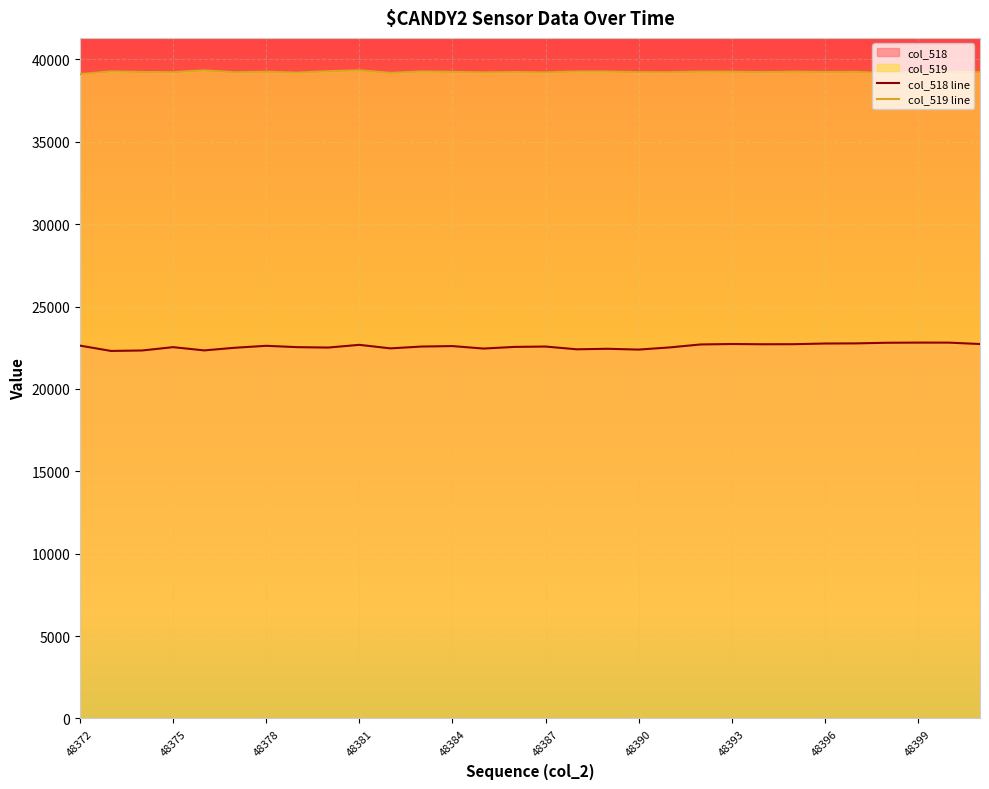

Reading left to right, transcribe all the data shown in this chart.

col_518: 22632	22309	22337	22539	22342	22504	22621	22539	22515	22680	22465	22576	22604	22454	22554	22576	22409	22440	22391	22523	22703	22730	22715	22719	22760	22768	22806	22815	22814	22729
col_519: 39112	39278	39241	39228	39342	39222	39256	39202	39287	39343	39189	39271	39248	39214	39237	39214	39271	39267	39228	39225	39264	39258	39232	39258	39241	39249	39166	39210	39247	39227